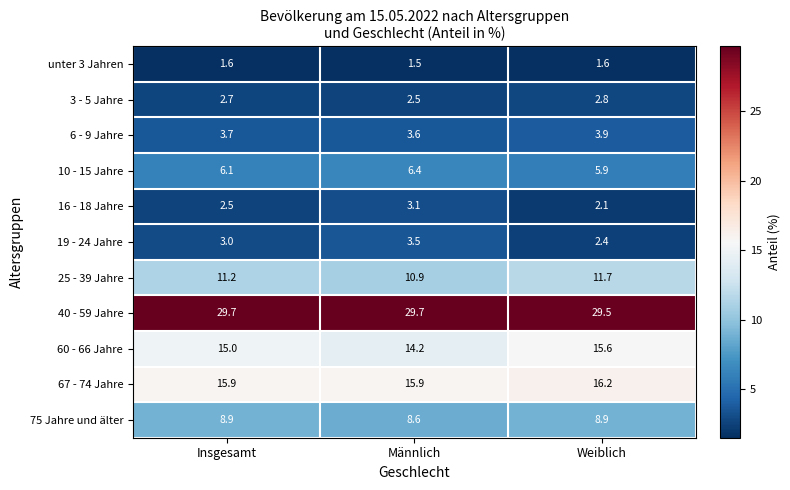

What is the total value across all series at Weiblich?

100.6